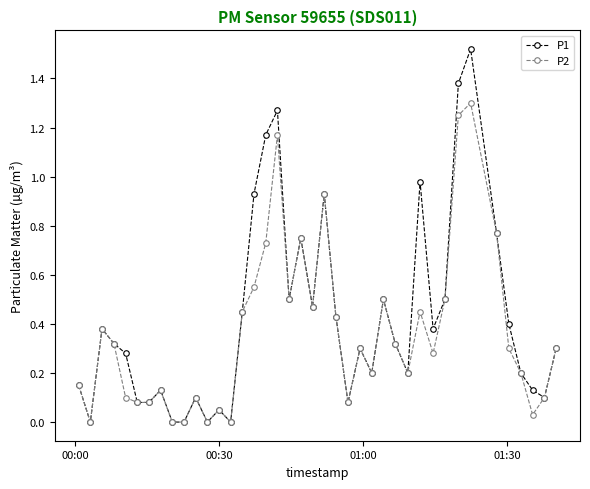

At how many categories does at least one series exceed 1?

4